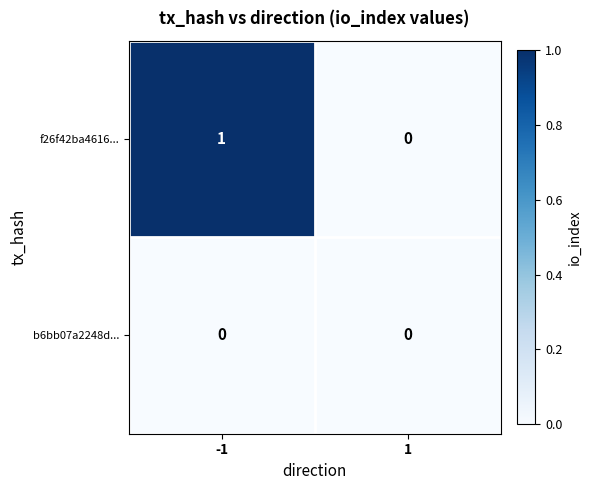

Reading right to left, extract all data points from this chart.

f26f42ba4616...: 0	1
b6bb07a2248d...: 0	0